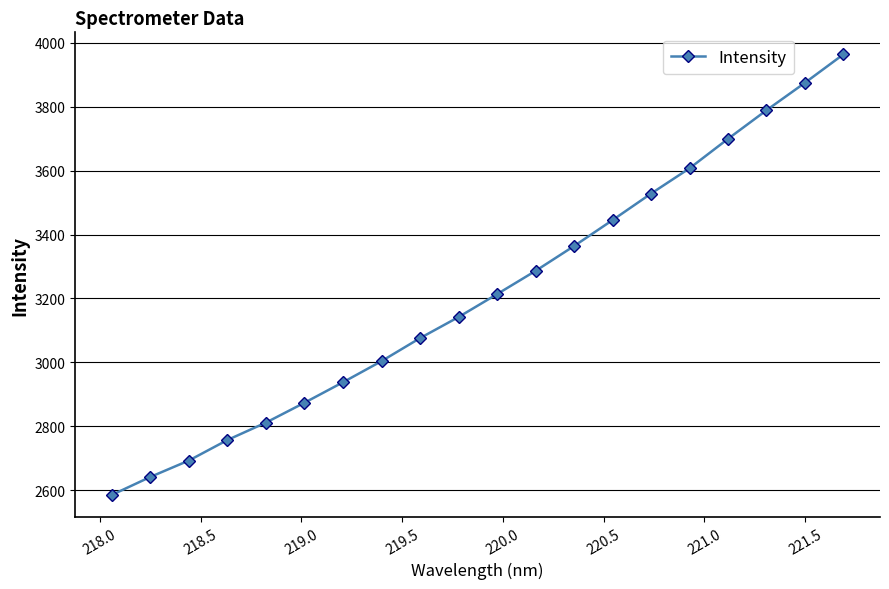

Does the chart display data point markers on the line(s)?

Yes